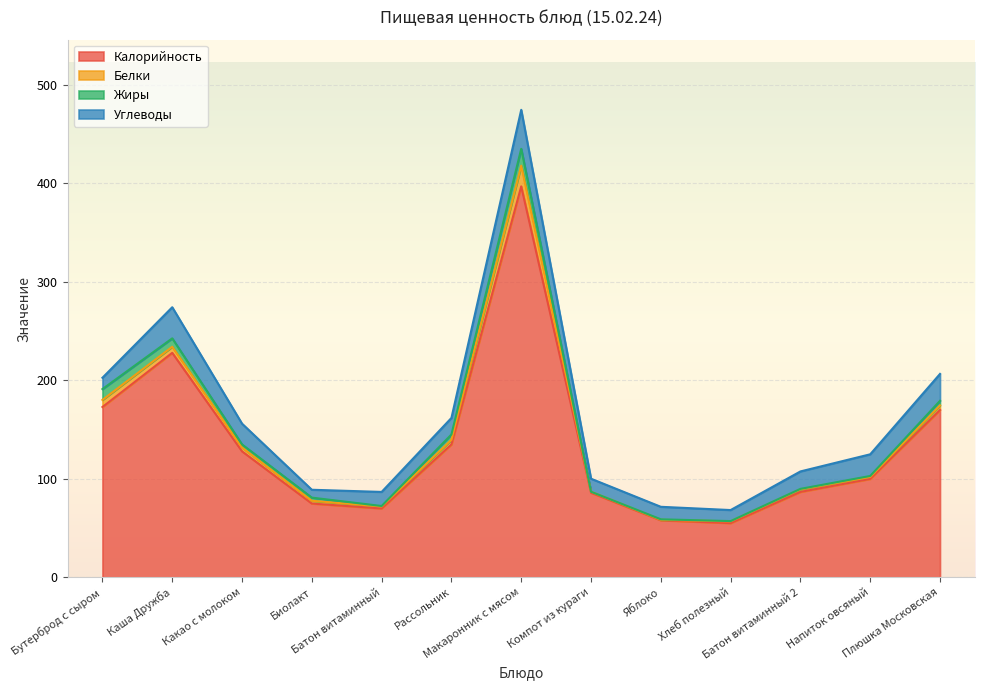

What position from the right is Напиток овсяный?

2